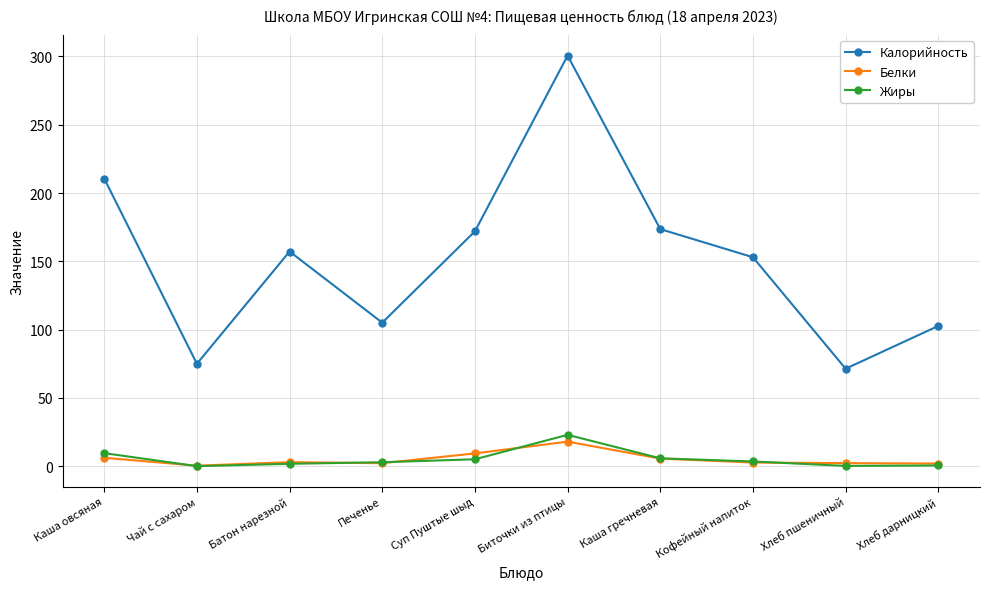

What is the total value across all series at Хлеб пшеничный?

73.9